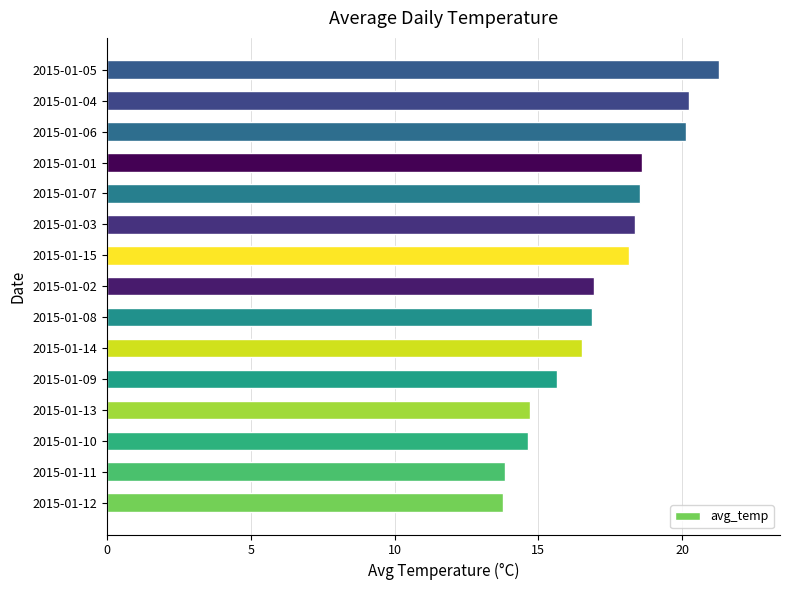

How many data points are above 16?

10